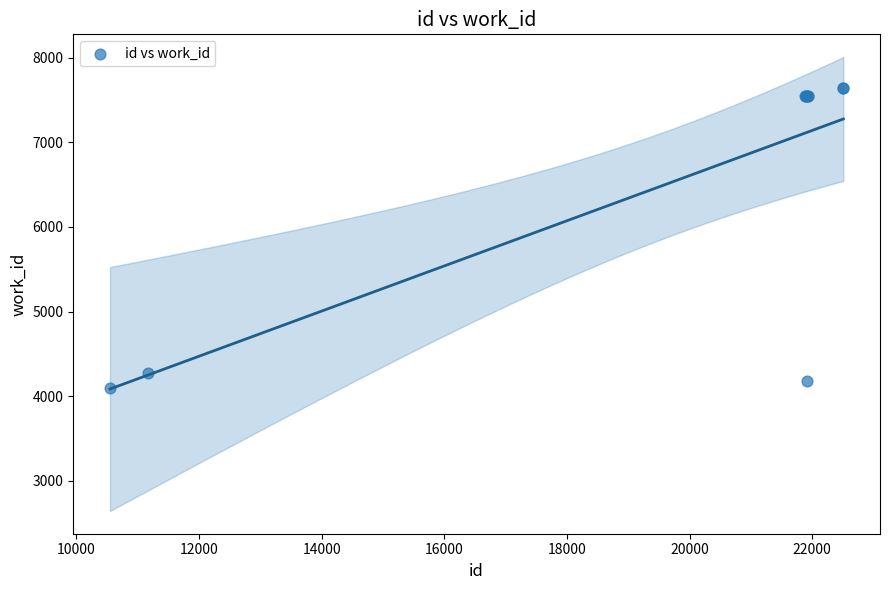

What Y value in the scatter plot is closest to 5867?

4275